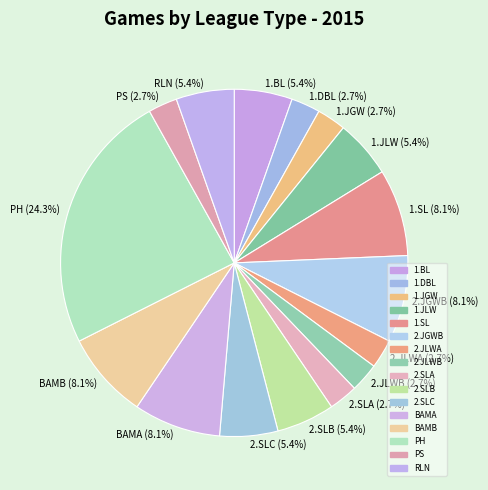

How many segments does this pie chart have?

16